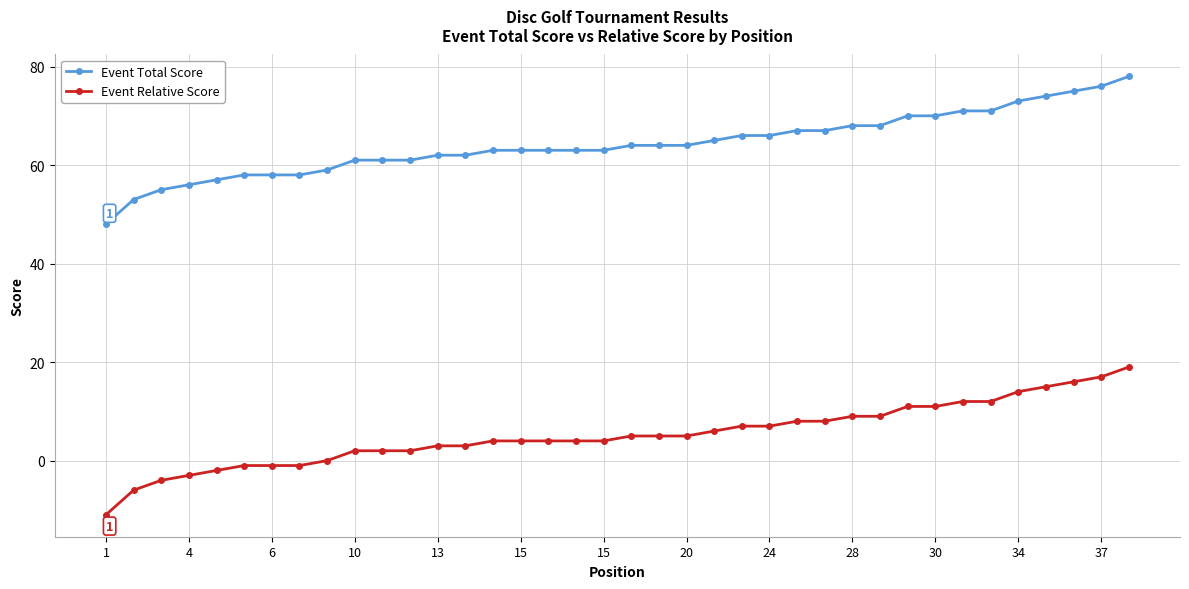

What is the difference between the second highest and second lowest values in the Event Relative Score series?

23